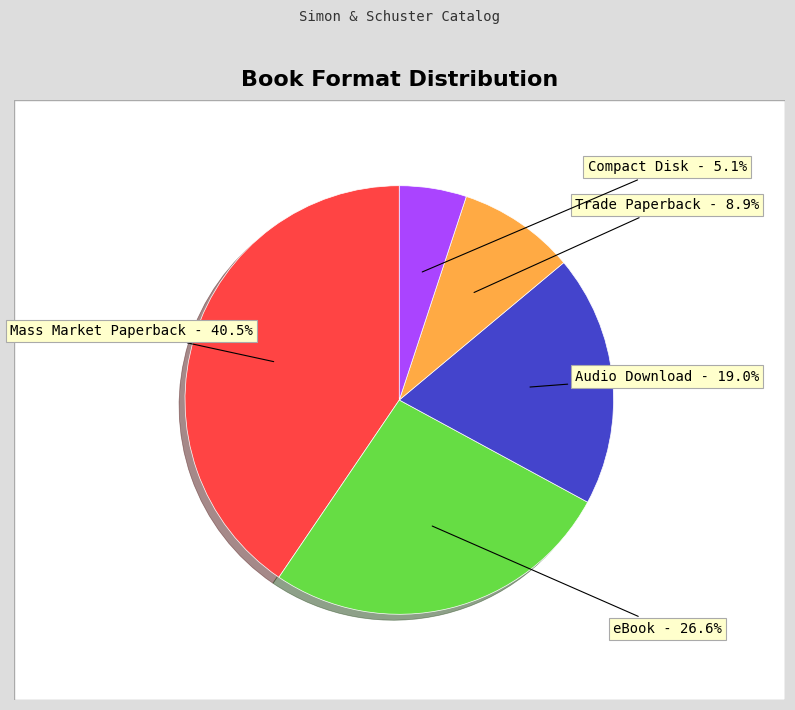

Does Trade Paperback represent more than half of the total?

No